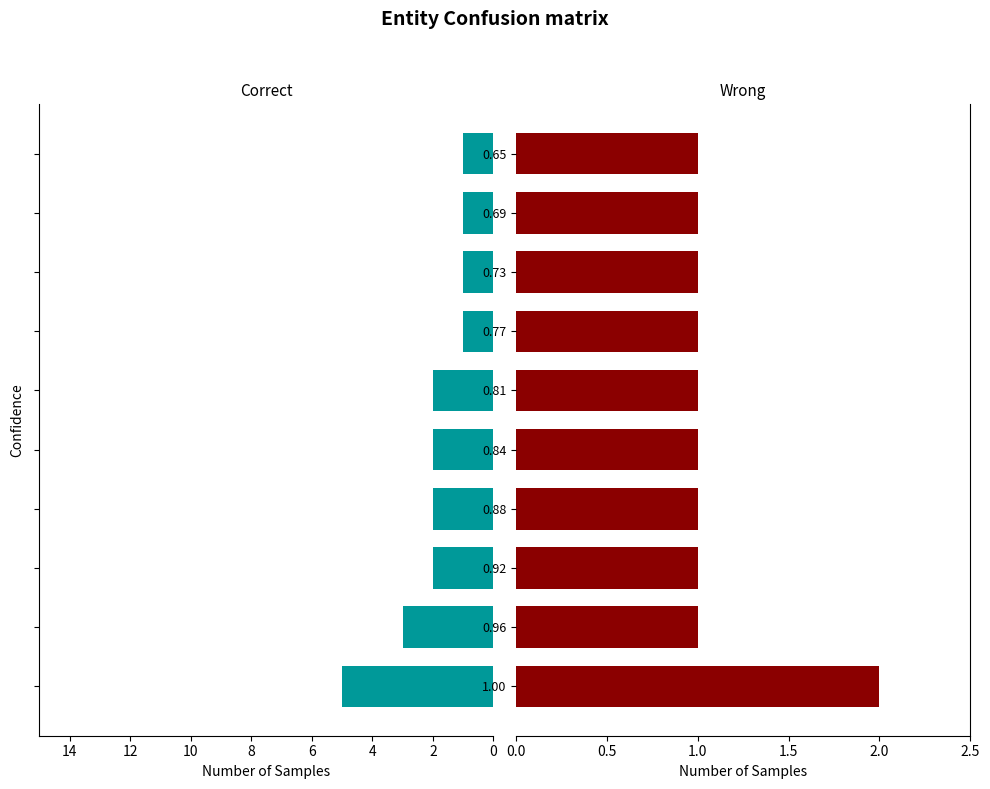

Which series has the largest total across all categories?

Correct